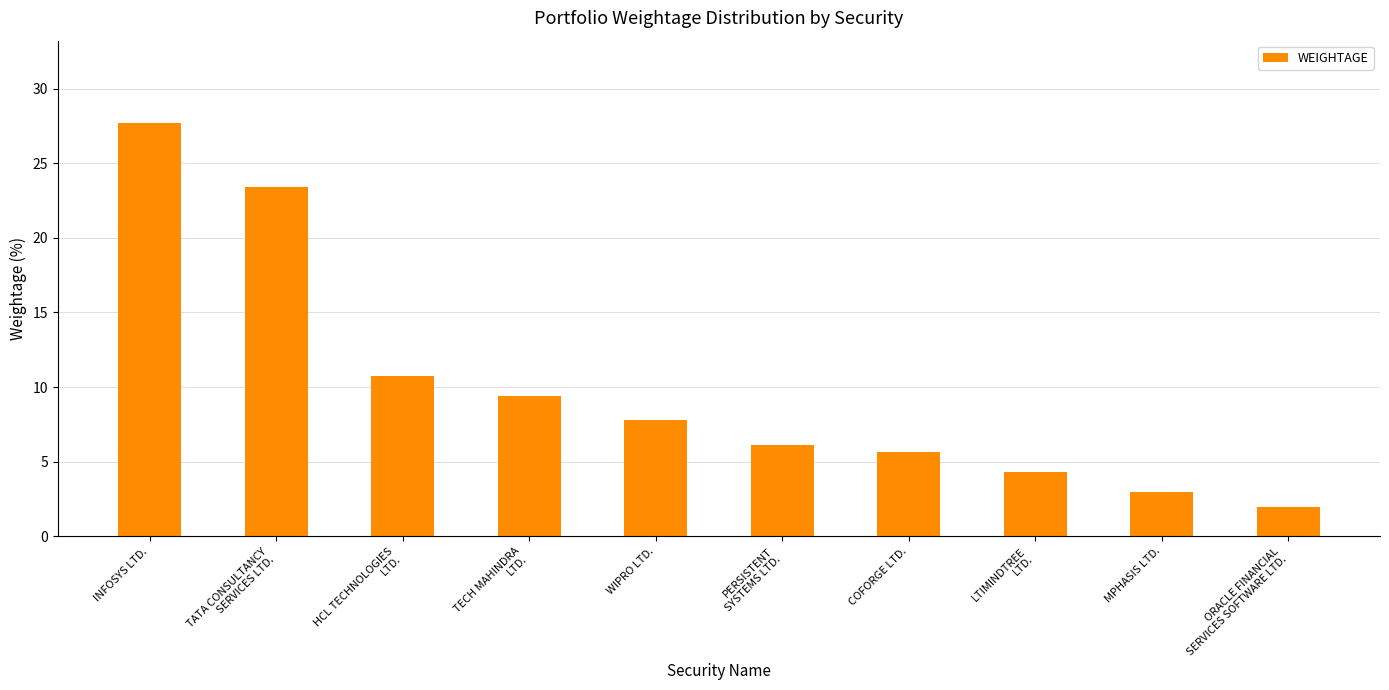

Rank the categories by value from highest to lowest.

INFOSYS LTD., TATA CONSULTANCY
SERVICES LTD., HCL TECHNOLOGIES
LTD., TECH MAHINDRA
LTD., WIPRO LTD., PERSISTENT
SYSTEMS LTD., COFORGE LTD., LTIMINDTREE
LTD., MPHASIS LTD., ORACLE FINANCIAL
SERVICES SOFTWARE LTD.